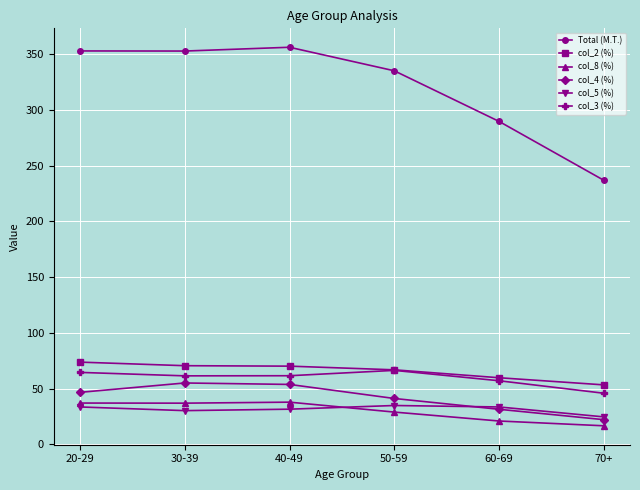

True or false: col_3 (%) has a value of 61.5 at 30-39.

True